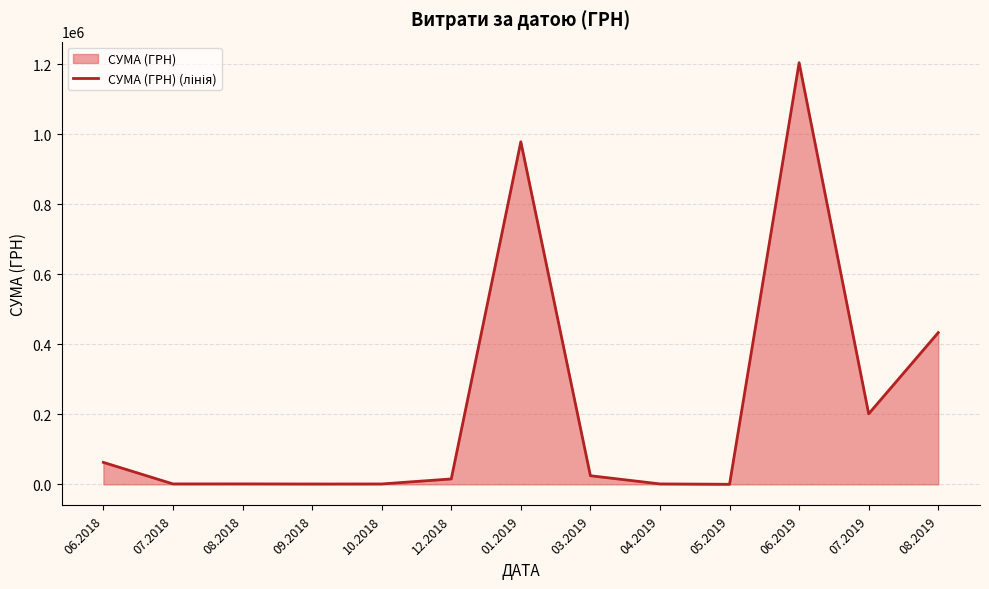

Does the chart display data point markers on the line(s)?

No